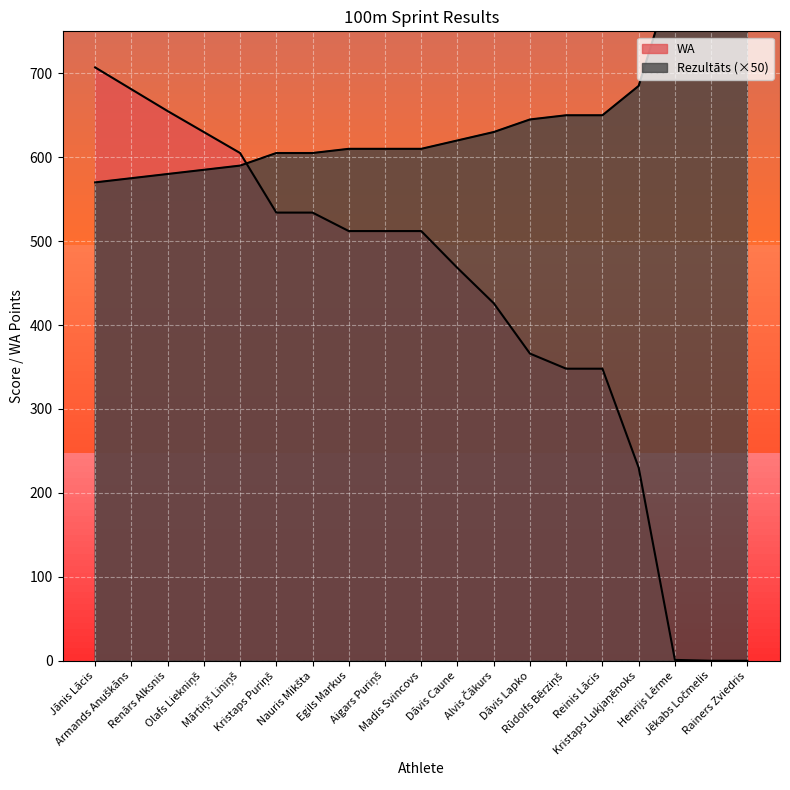

How many lines are shown in the chart?

2